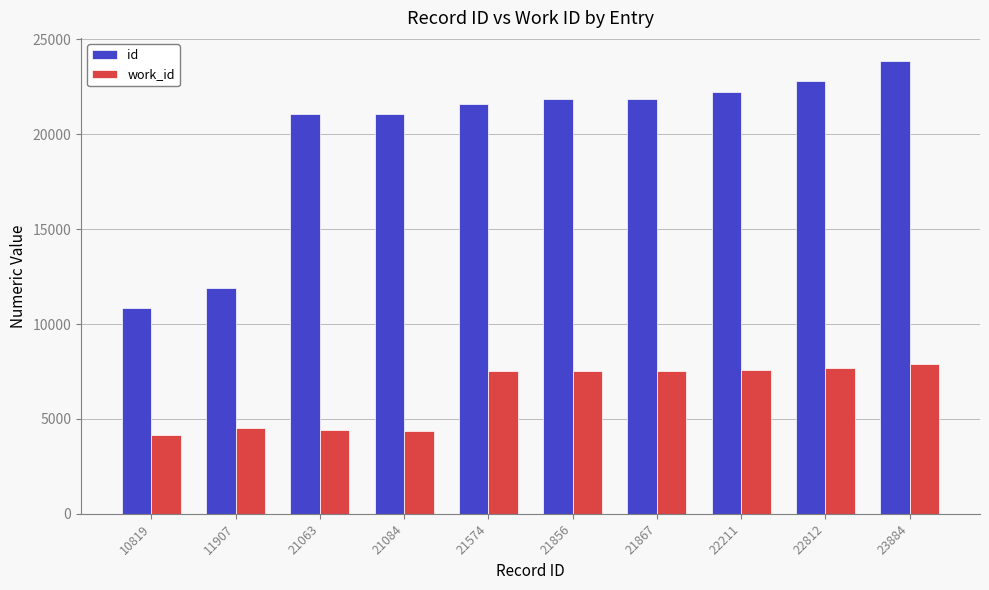

What is the difference between the highest and lowest values at 21063?

16670